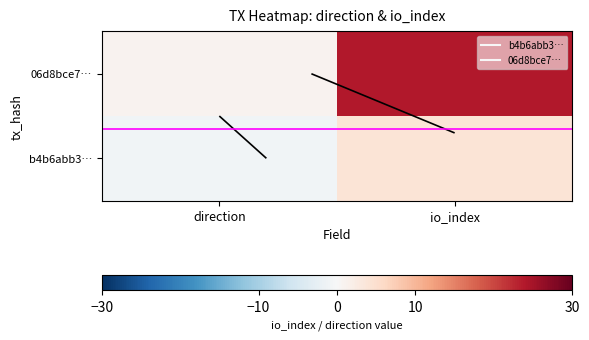

Rank the series by their average value, from highest to lowest.

06d8bce7…, b4b6abb3…